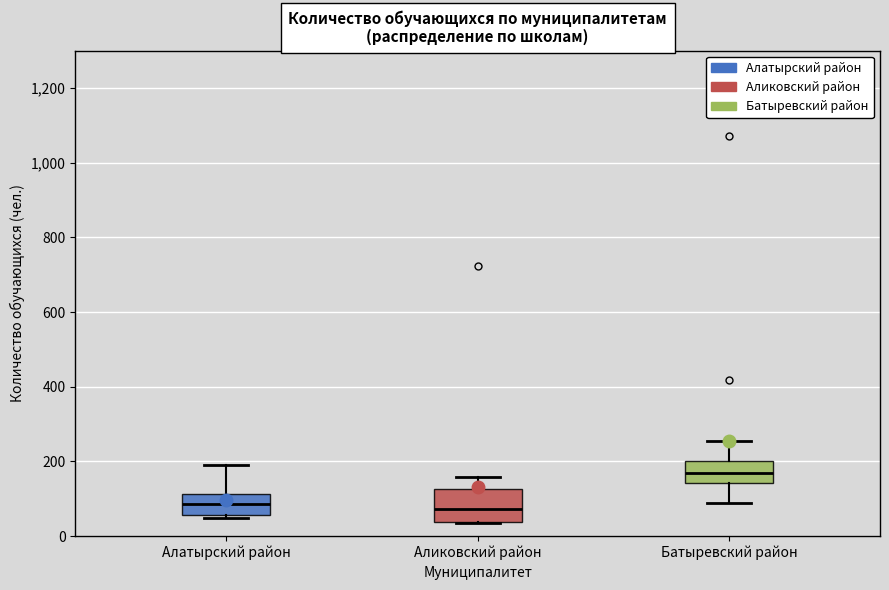

Which box is the tallest, from its lower edge to its upper edge?

Аликовский район